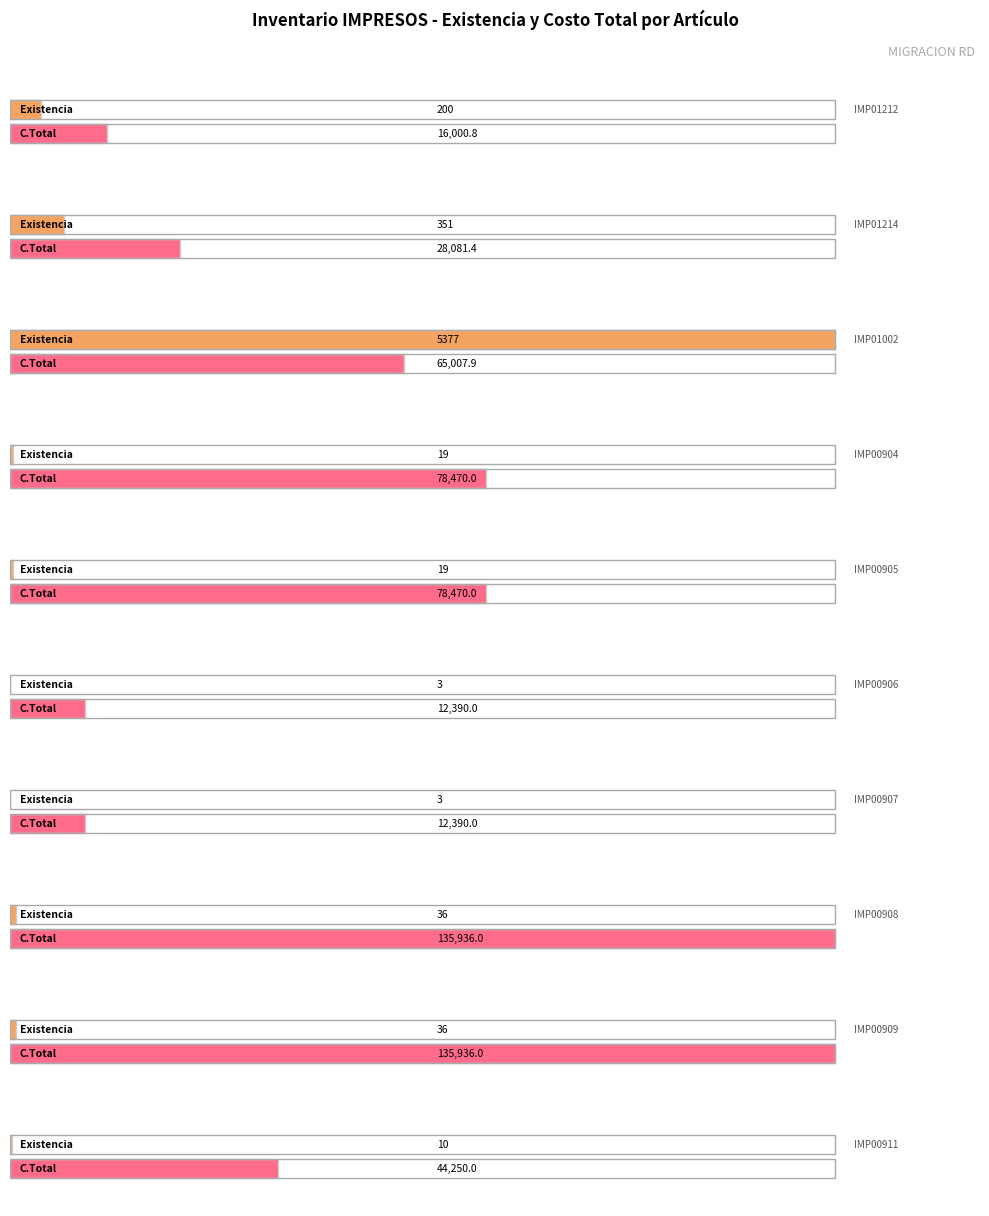

Which series has the largest total across all categories?

C.Total